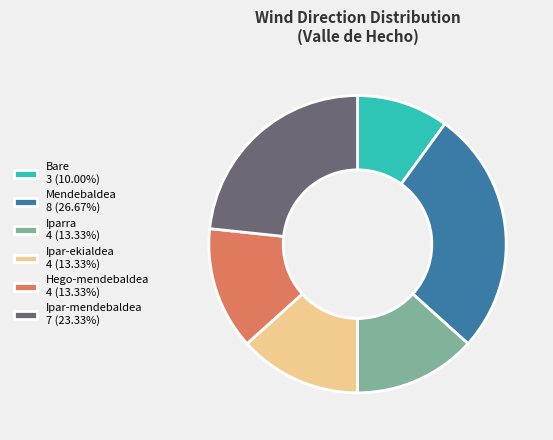

Is Ipar-mendebaldea 7 (23.33%) the majority of the pie?

No